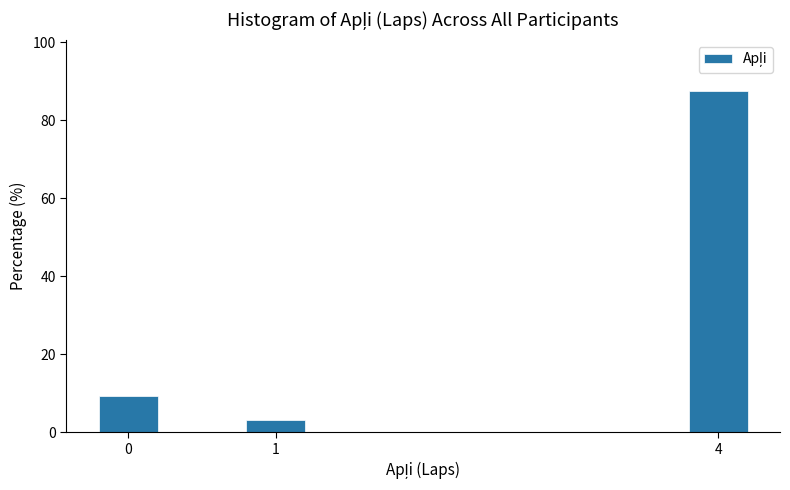

Reading left to right, transcribe all the data shown in this chart.

0=9.4	1=3.1	4=87.5